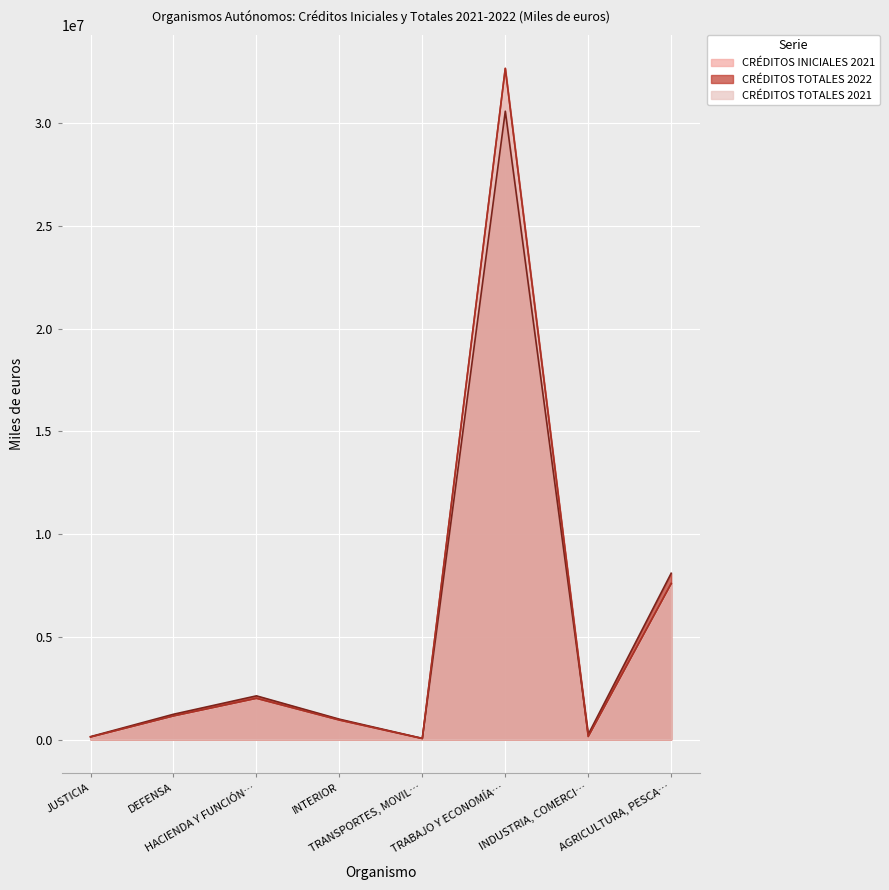

What is the minimum value shown in the chart?

45271